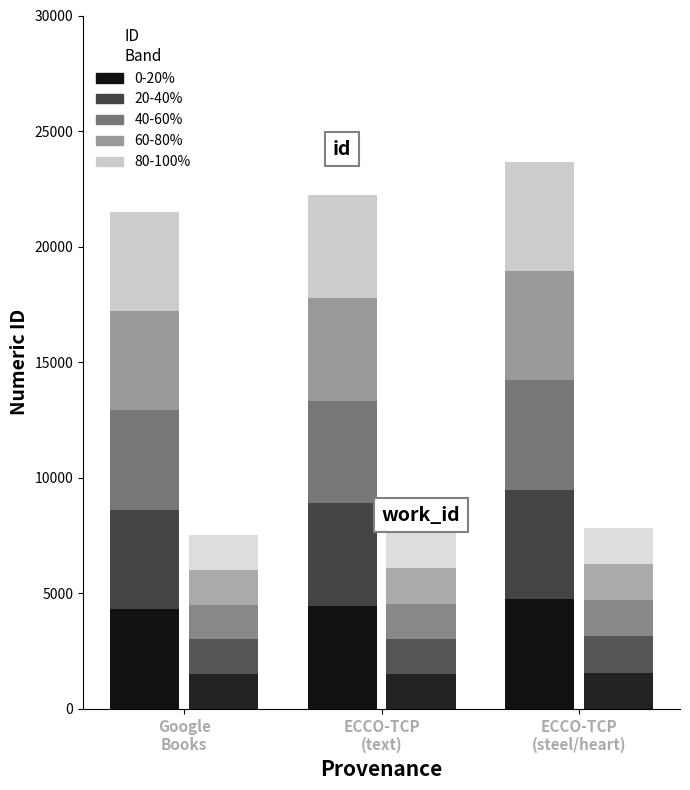

List the labels in order of work_id band 0 value, largest first.

ECCO-TCP
(steel/heart), ECCO-TCP
(text), Google
Books